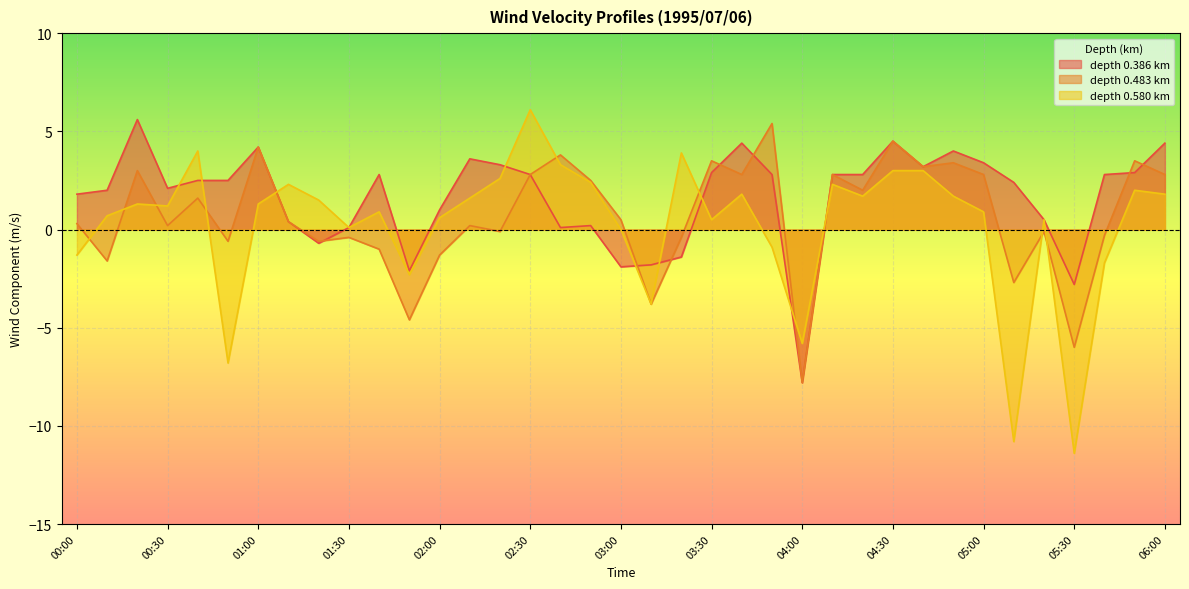

Which series has the widest spread of values?

depth 0.580 km